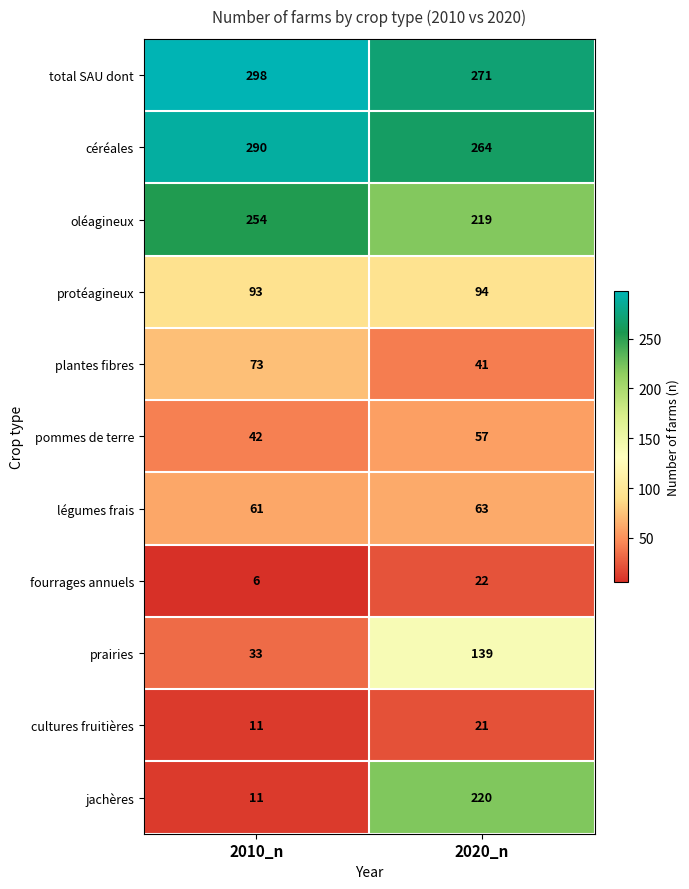

How many data points does each series have?

2